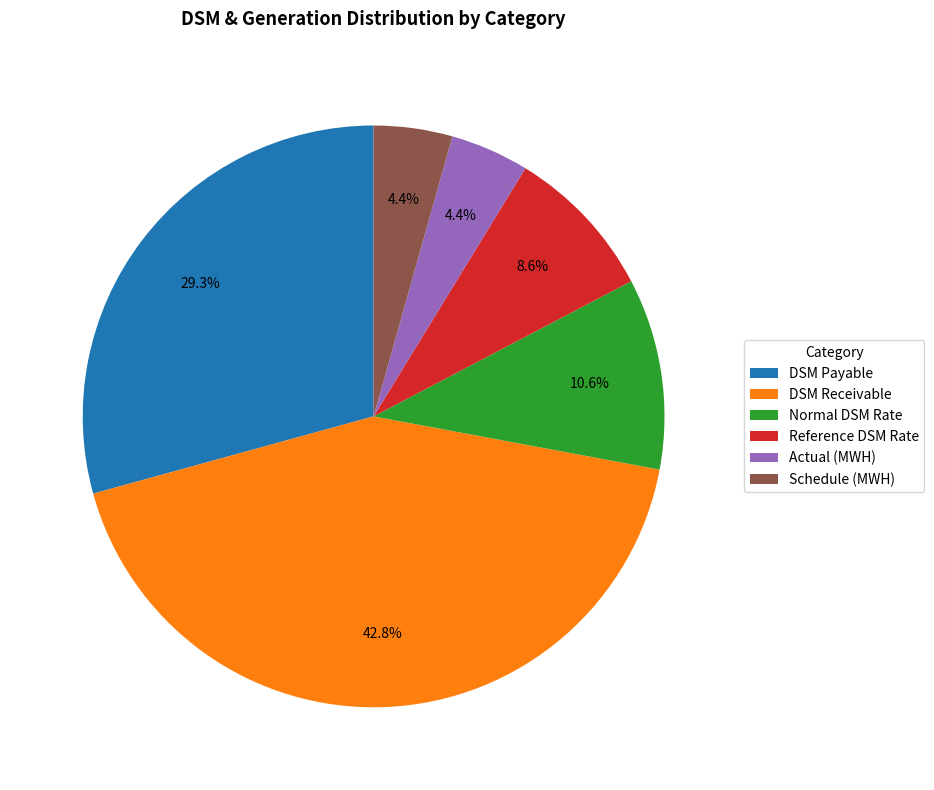

Does Schedule (MWH) represent more than half of the total?

No